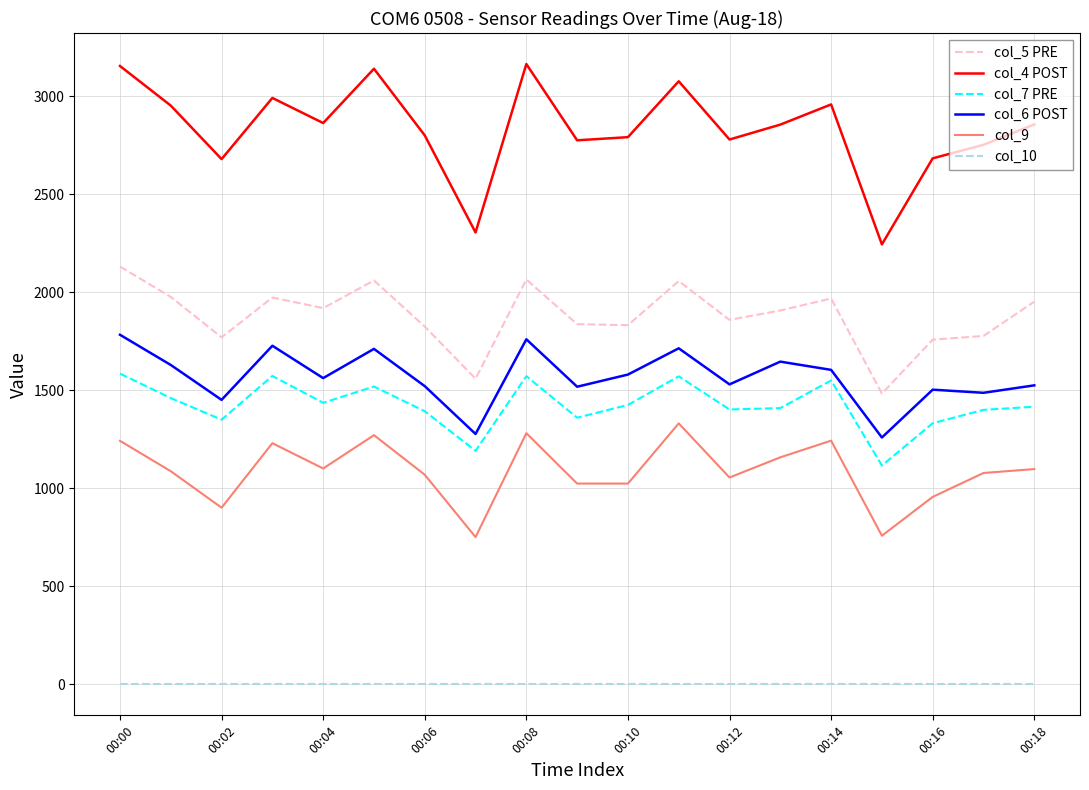

Which series has the largest total across all categories?

col_4 POST